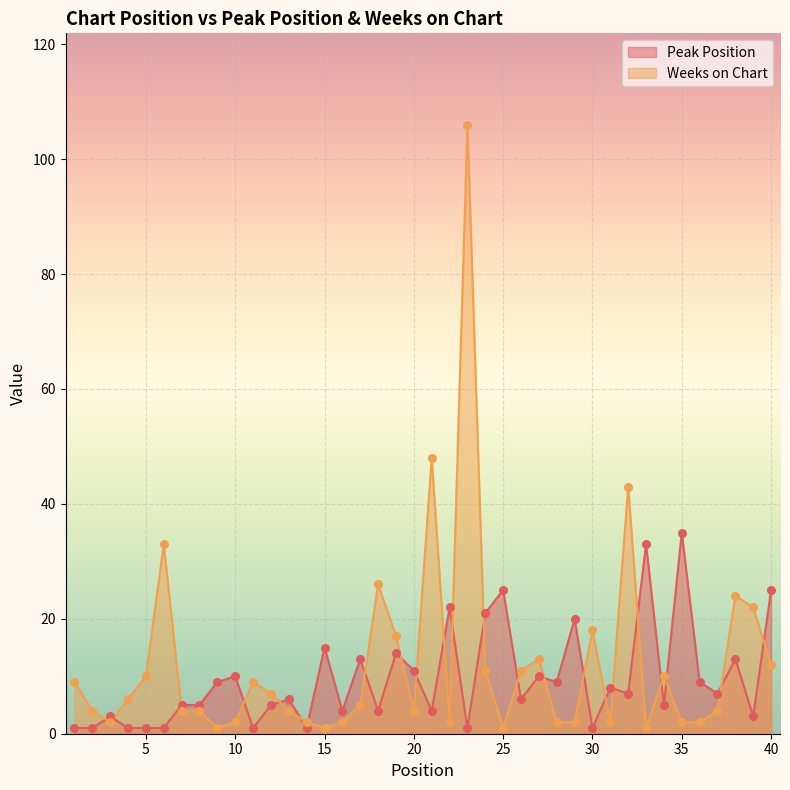

Is the value of Weeks on Chart at 14 greater than the value of Peak Position at 29?

No